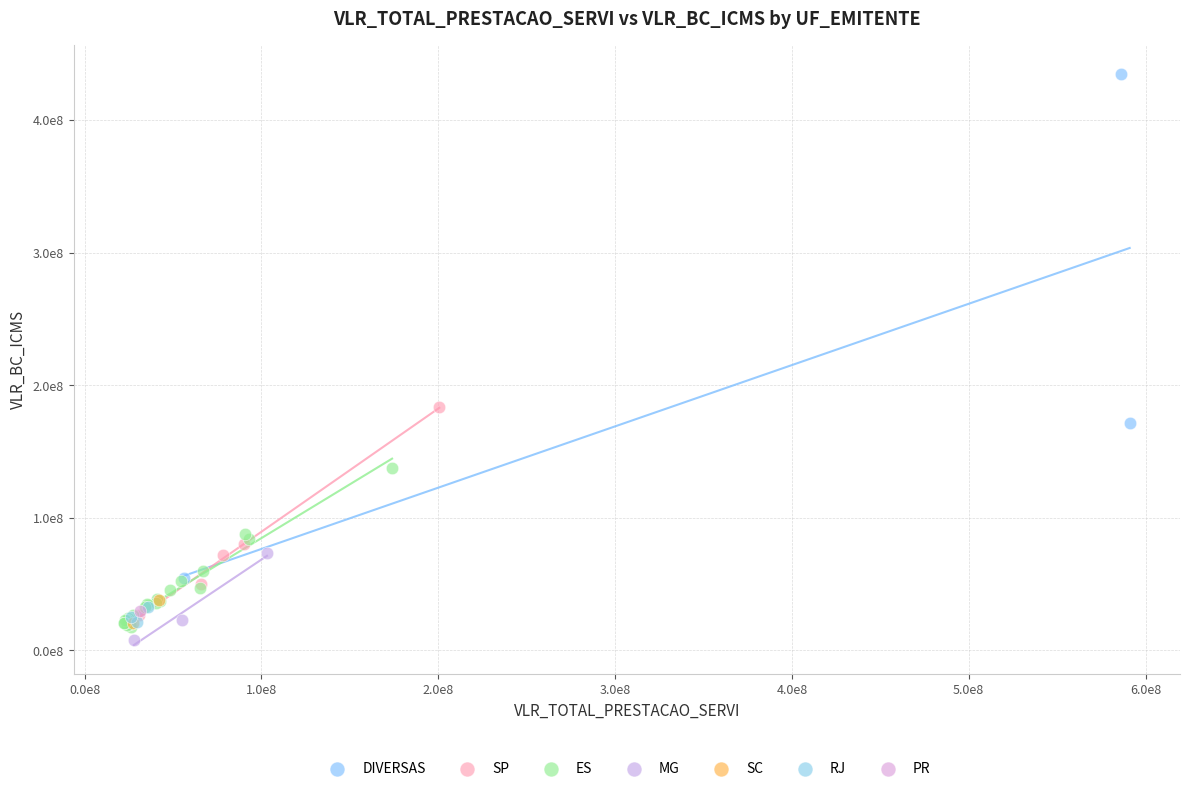

What are all the series names shown in the legend?

DIVERSAS, SP, ES, MG, SC, RJ, PR